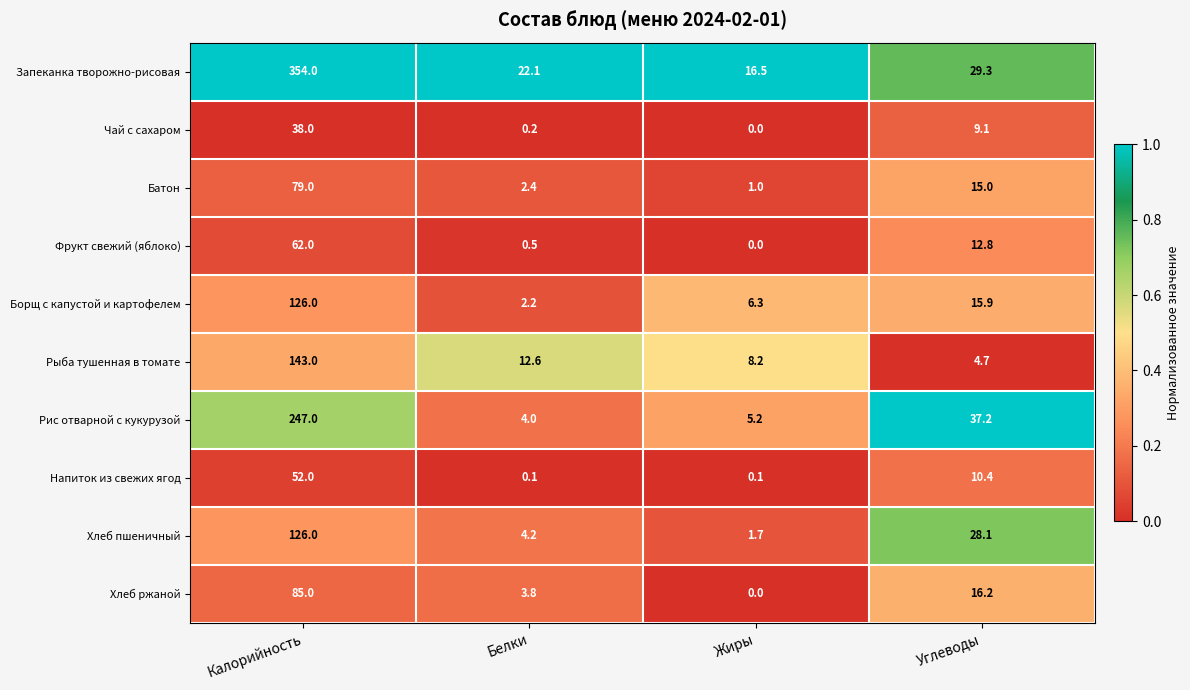

What is the sum of the Чай с сахаром values at Углеводы and Белки?

9.3